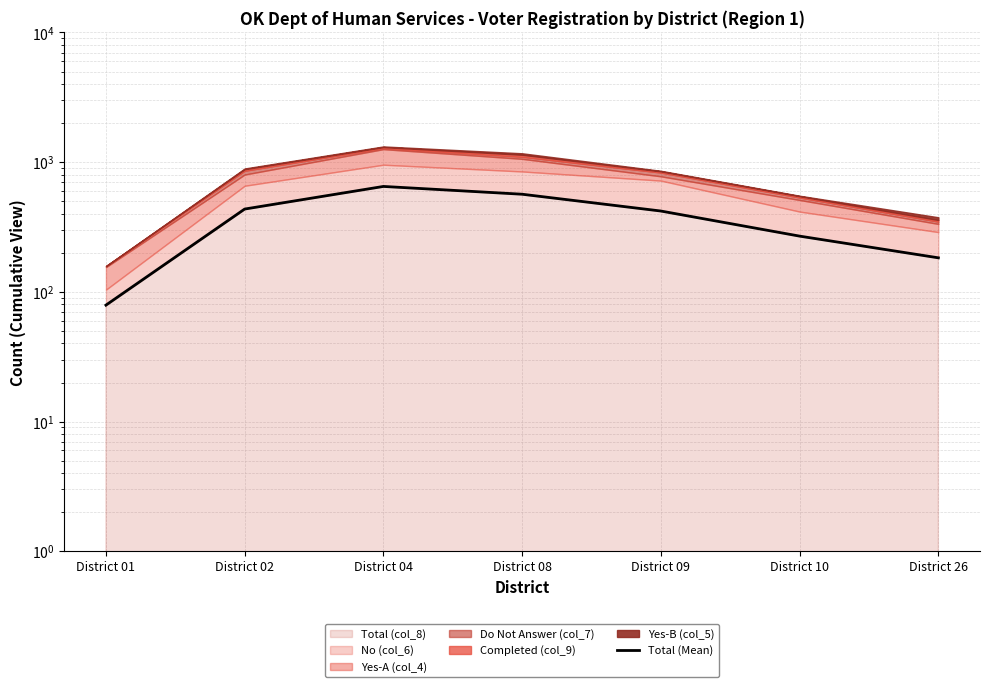

What is the average value?

372